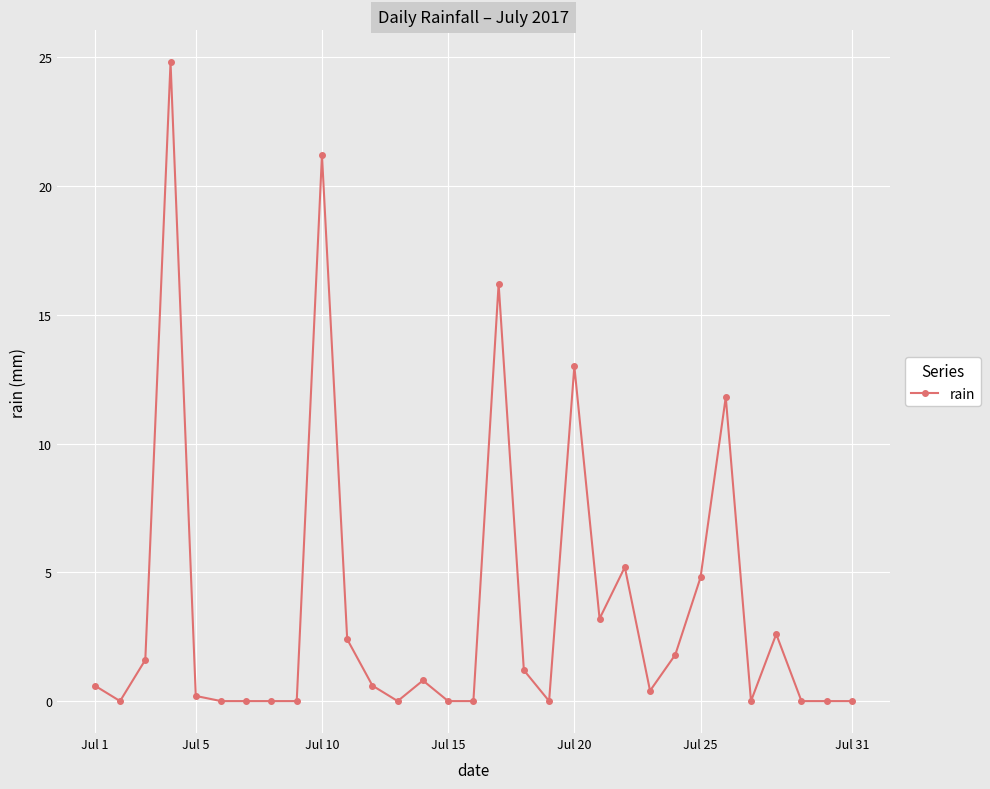

How many lines are shown in the chart?

1